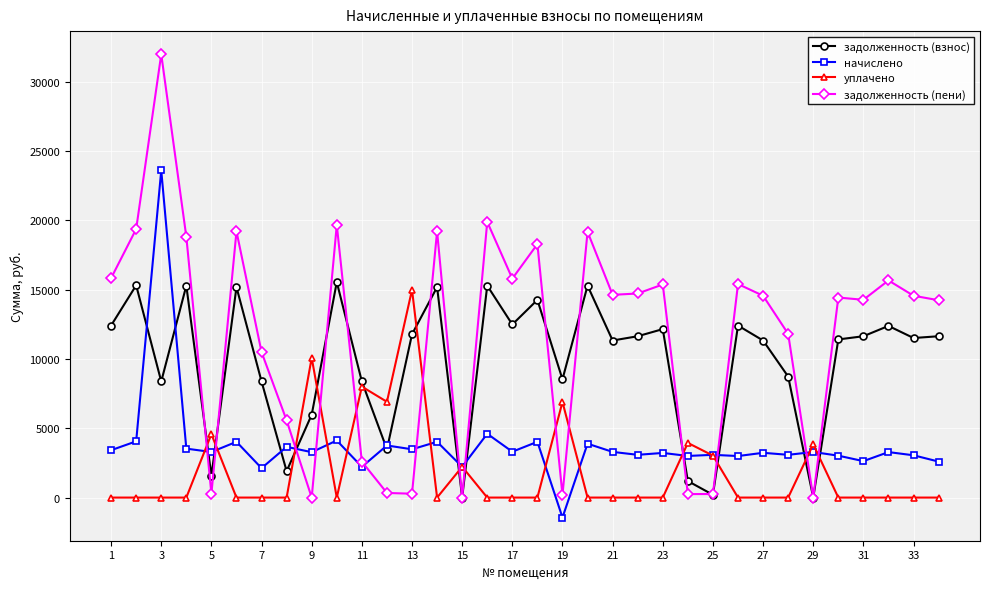

What are all the series names shown in the legend?

задолженность (взнос), начислено, уплачено, задолженность (пени)